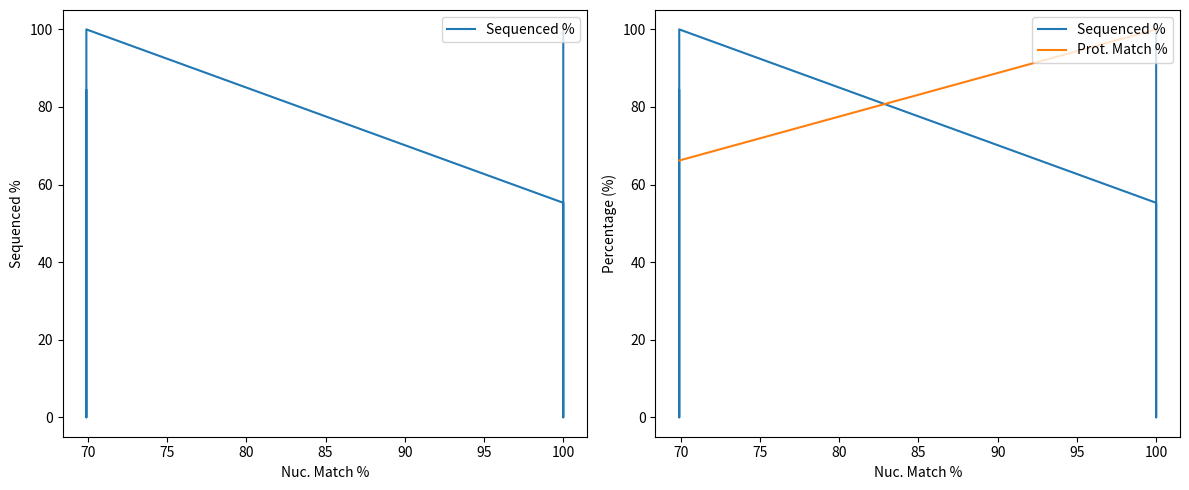

What is the total value across all series at 90?

150.5